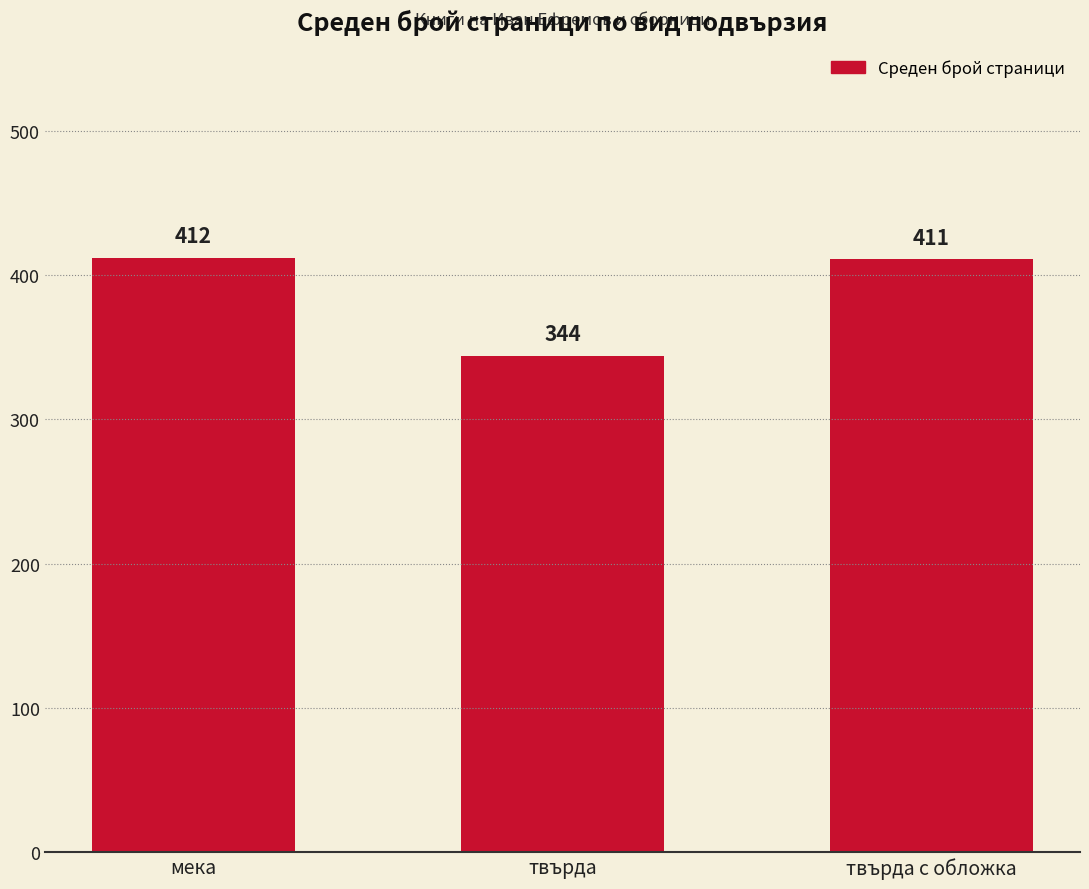

Reading left to right, transcribe all the data shown in this chart.

412	344	411